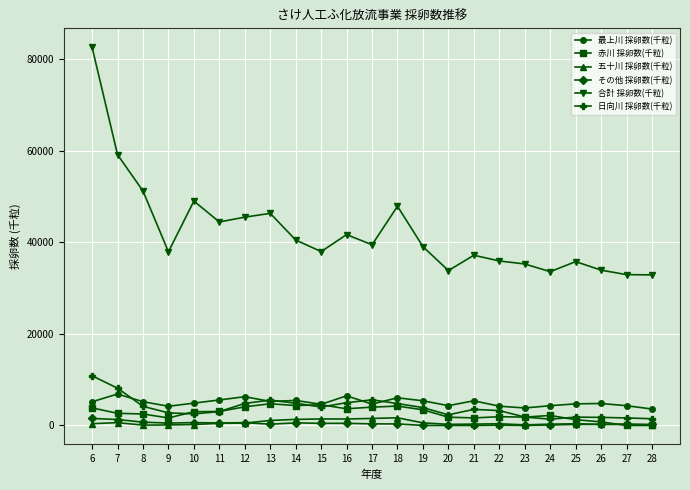

True or false: 合計 採卵数(千粒) has more than 2 interior local peaks.

True